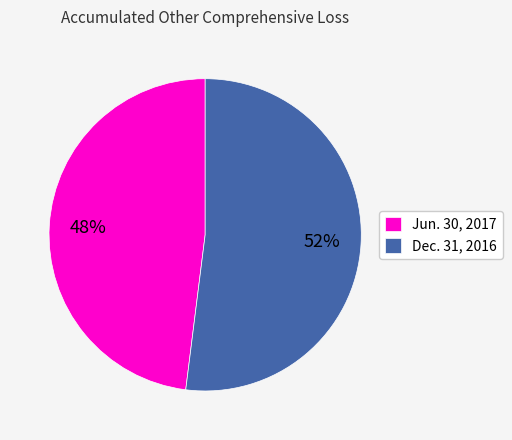

Approximately how many times larger is the value at Dec. 31, 2016 compared to Jun. 30, 2017?

1.1